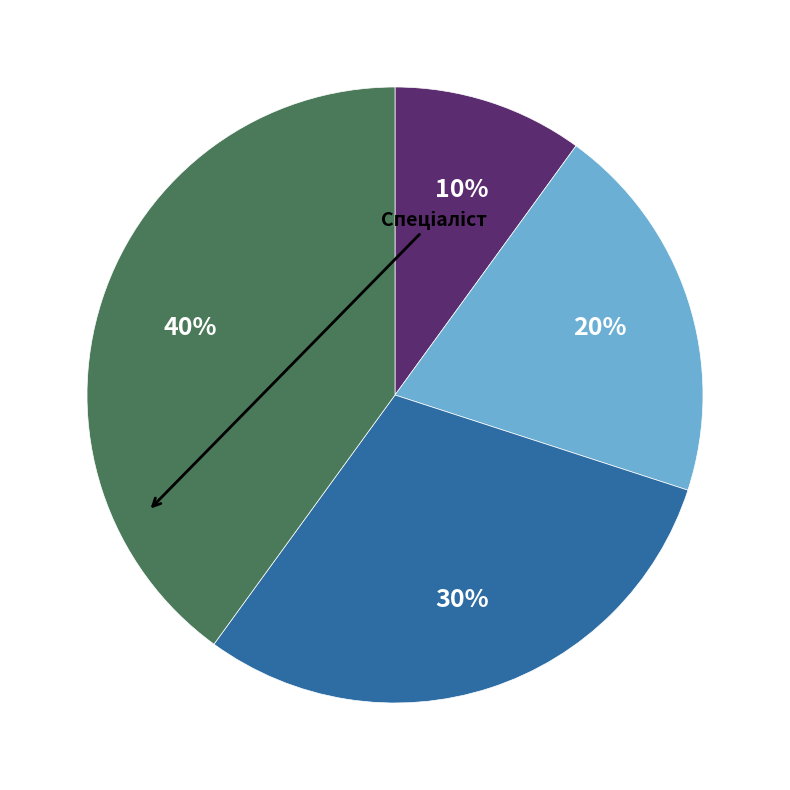

To the nearest percent, what is the average slice percentage?

25%